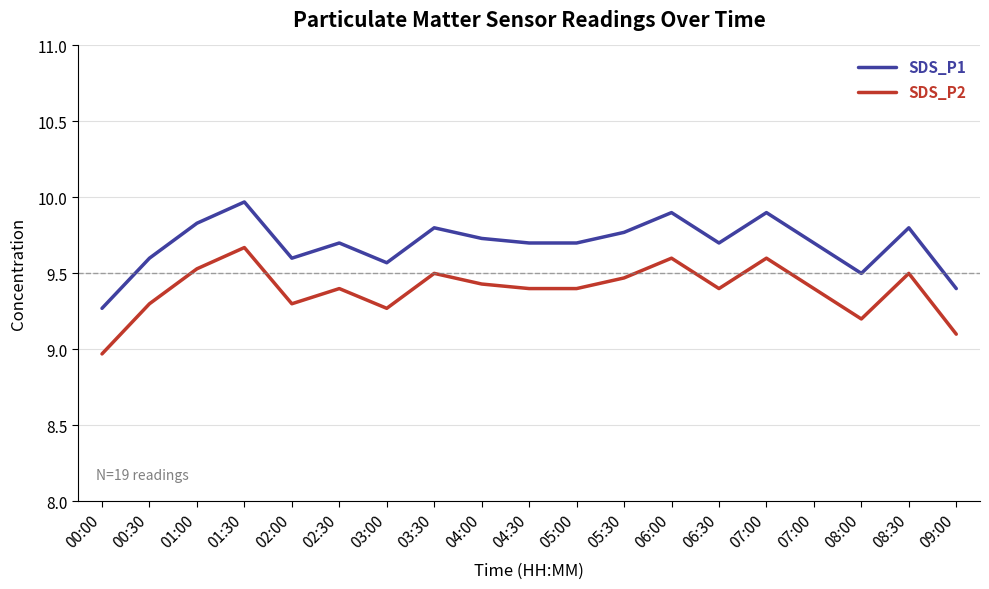

How many interior local valleys does the SDS_P2 series have?

4